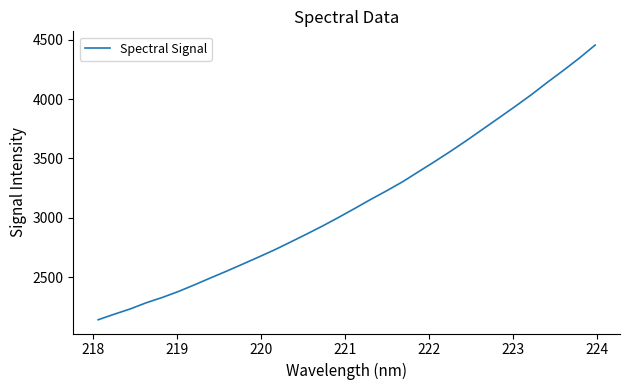

What is the greatest value displayed?

4454.6